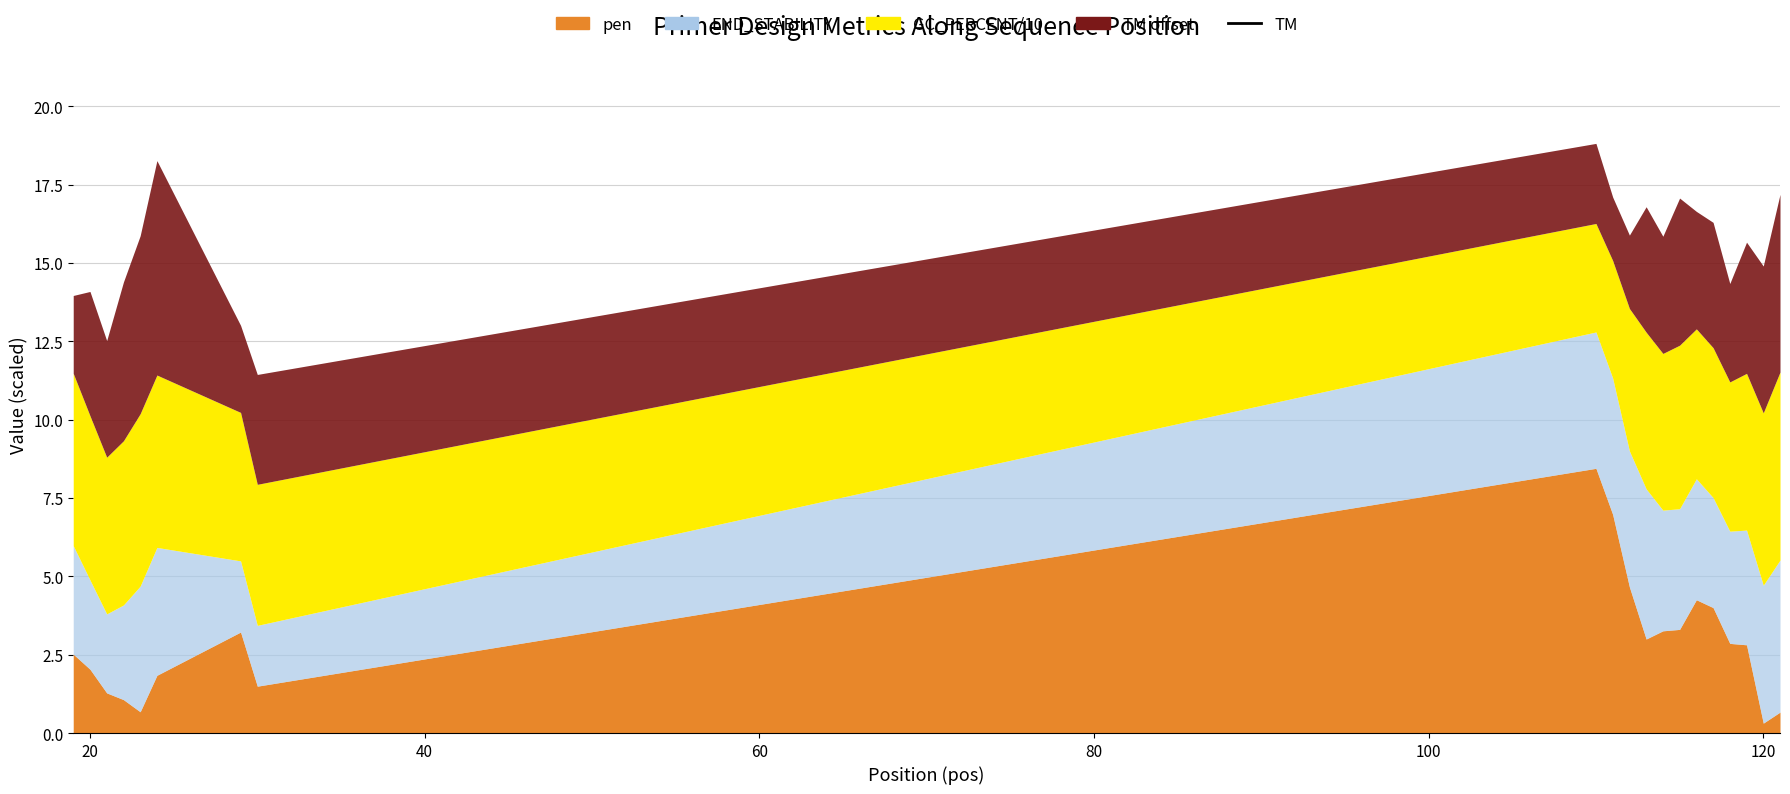

True or false: there are more than 2 points higher than both neighbors.

True